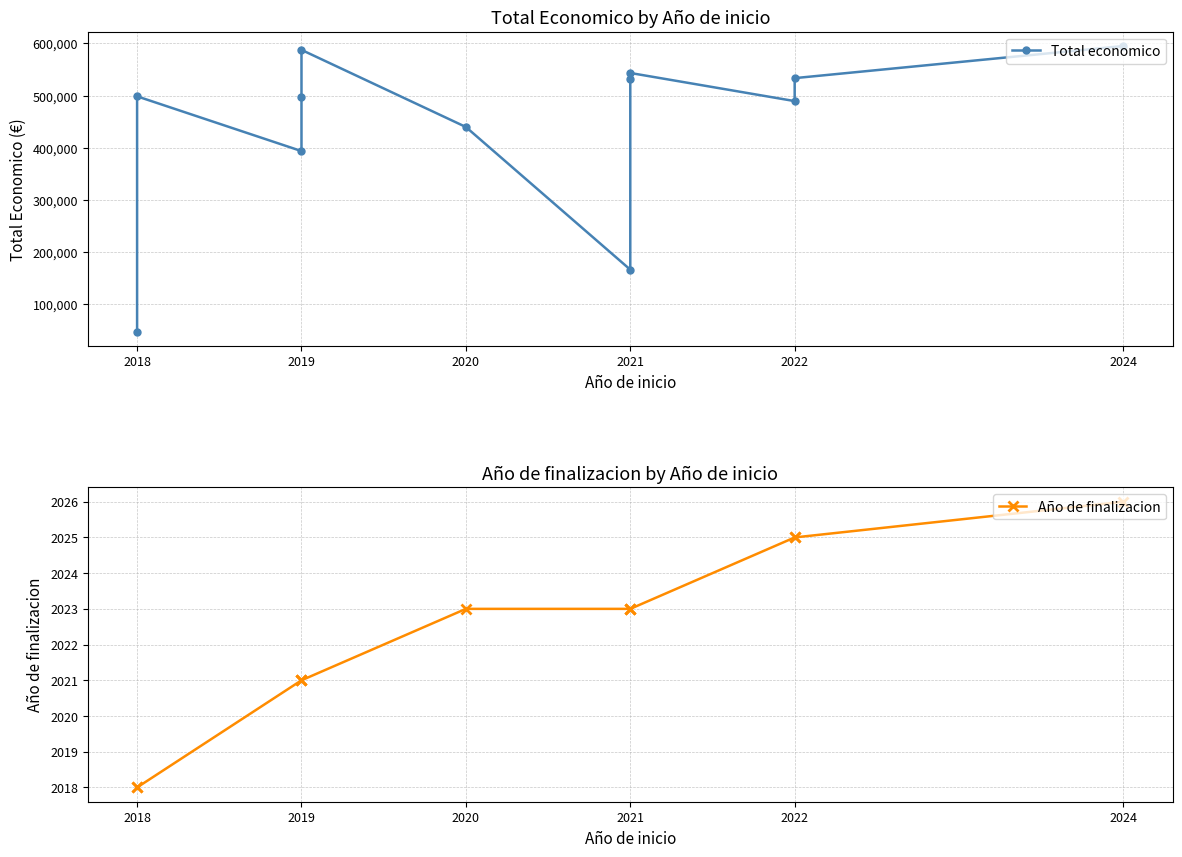

Which series has the largest total across all categories?

Total economico